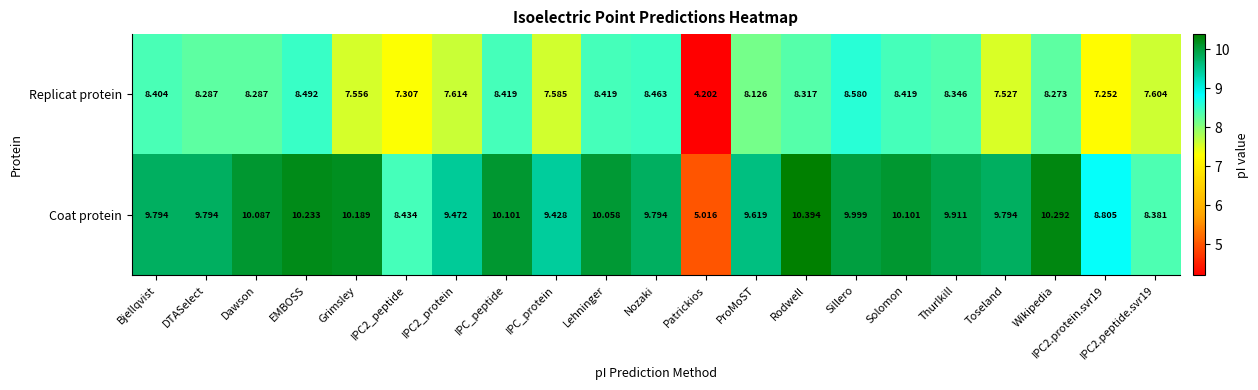

At which label does Replicat protein first exceed 8?

Bjellqvist